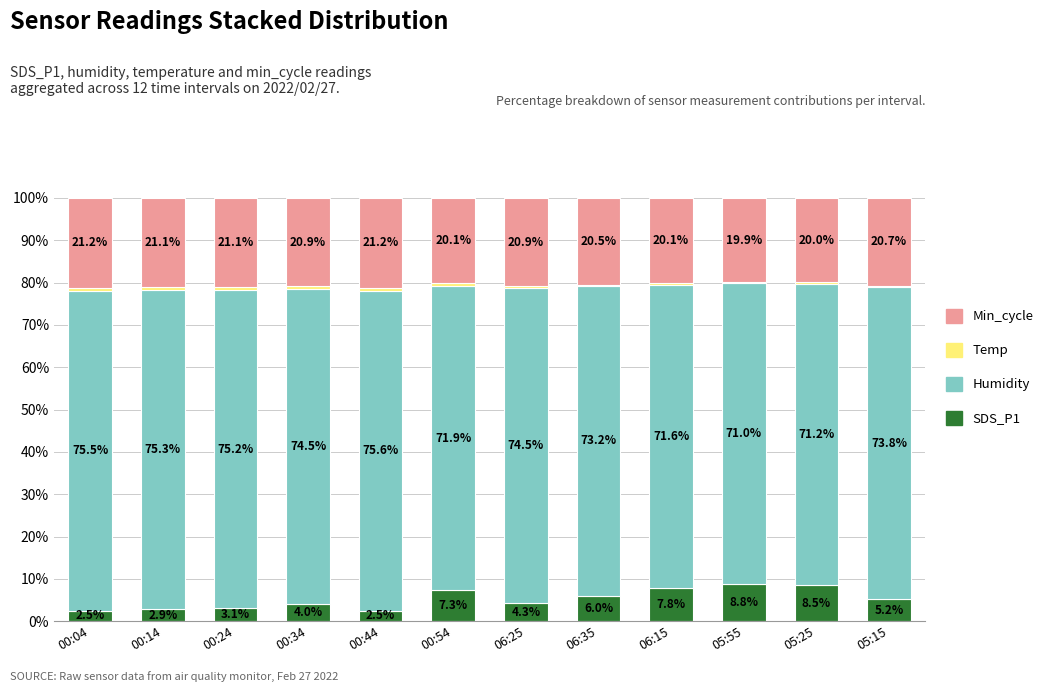

What is the total value across all series at 00:04?

100.0